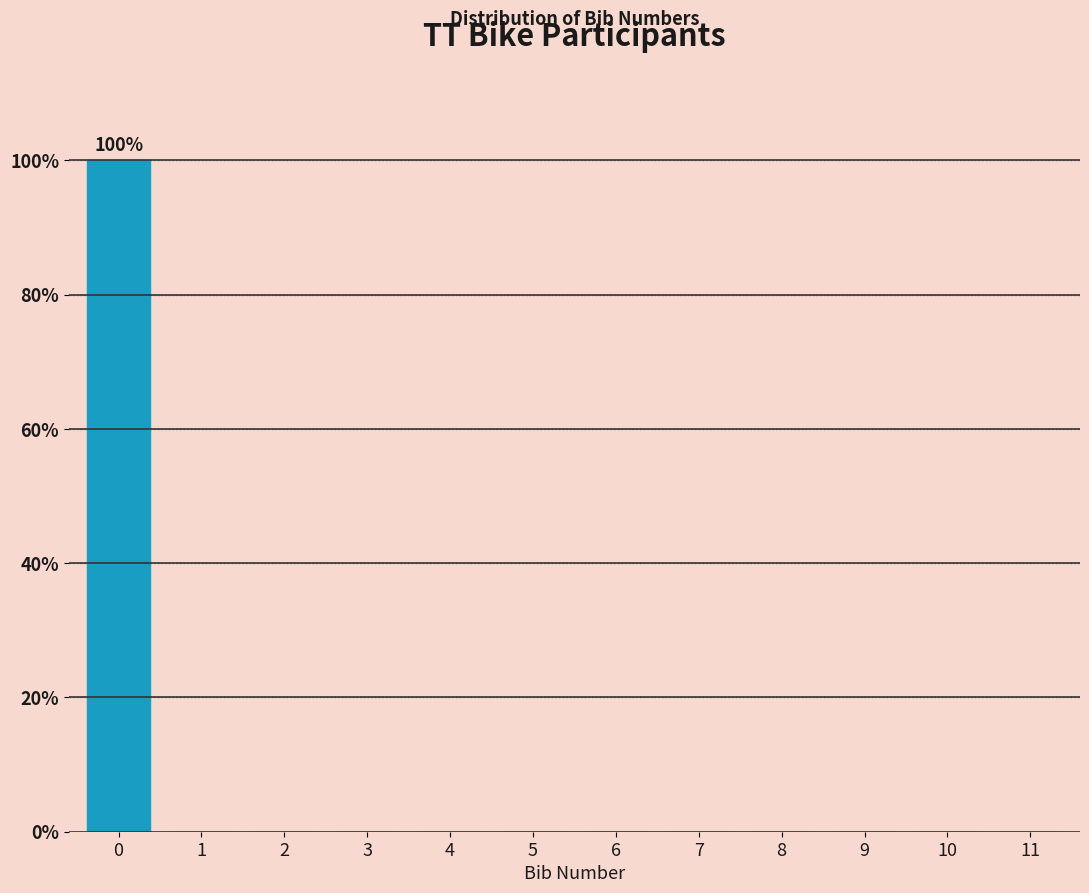

Reading left to right, list all the values displayed in this chart.

0=100	1=0	2=0	3=0	4=0	5=0	6=0	7=0	8=0	9=0	10=0	11=0